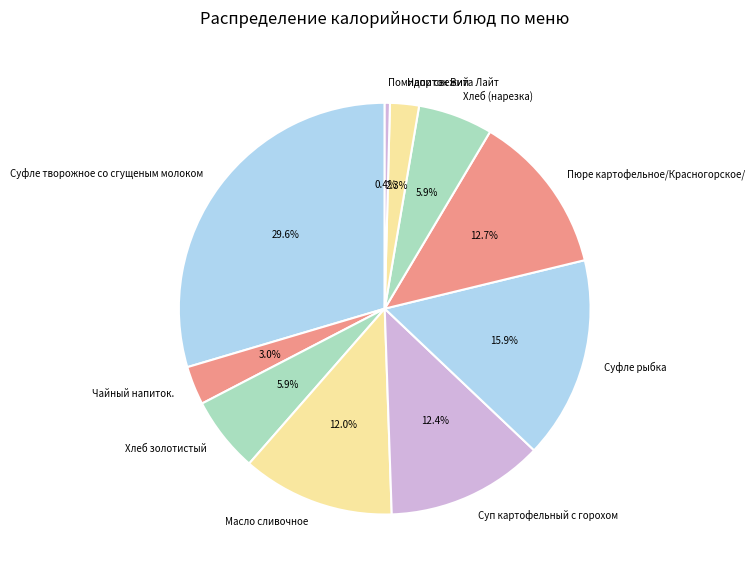

Count the number of slices in the pie.

10